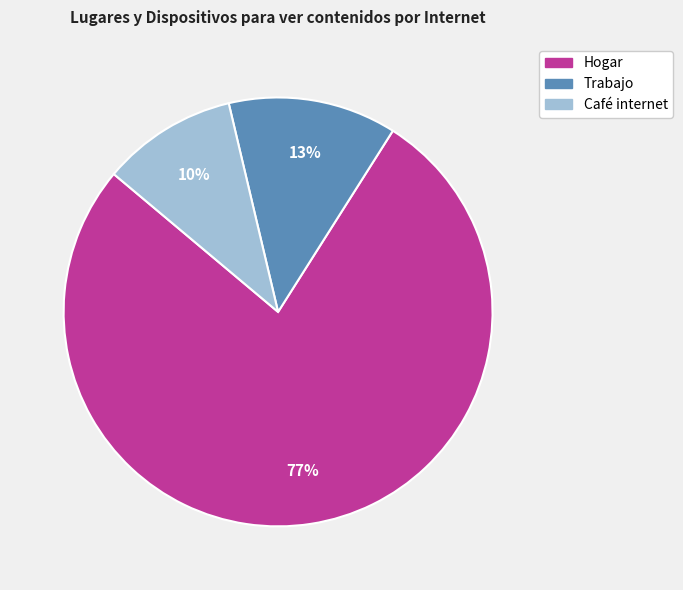

Does Hogar account for over 50% of the chart?

Yes